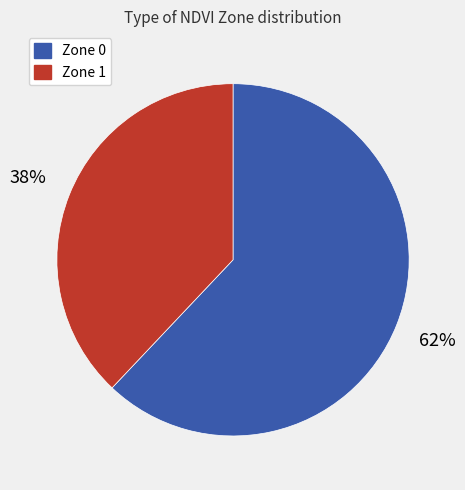

Combined, do Zone 0 and Zone 1 account for over 50%?

Yes